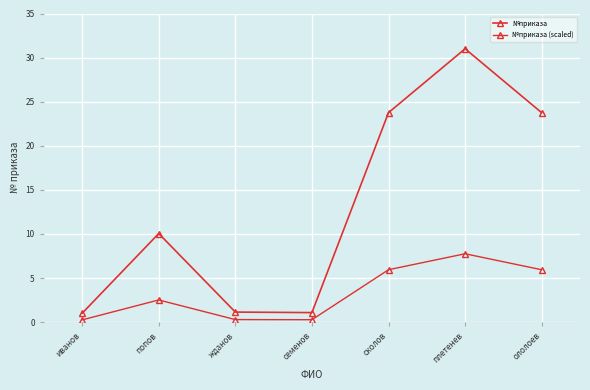

List the labels in order of №приказа (scaled) value, smallest first.

иванов, семенов, жданов, попов, ололоев, сколов, плетенев